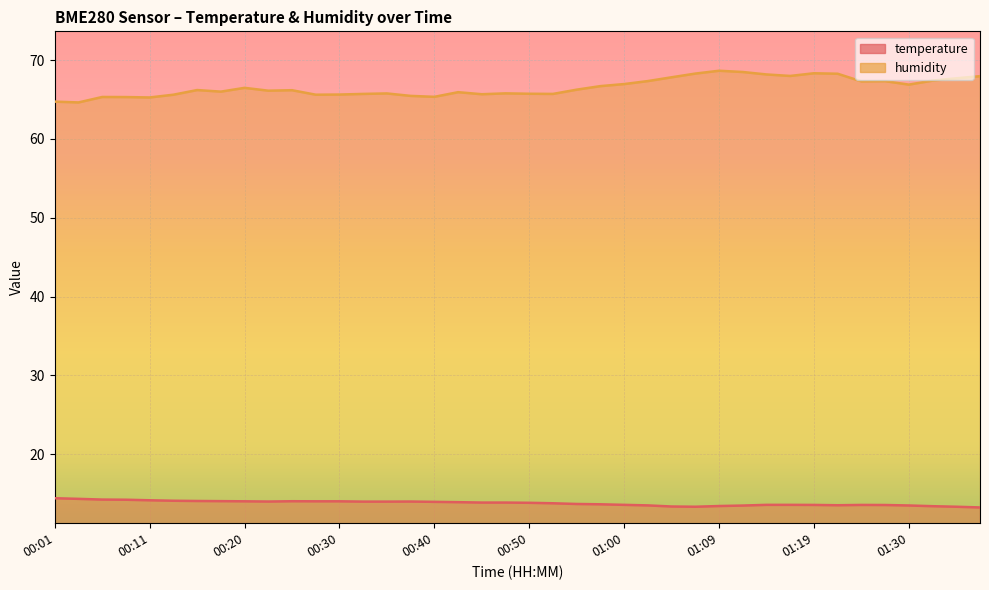

What is the total value across all series at 01:38?

81.2